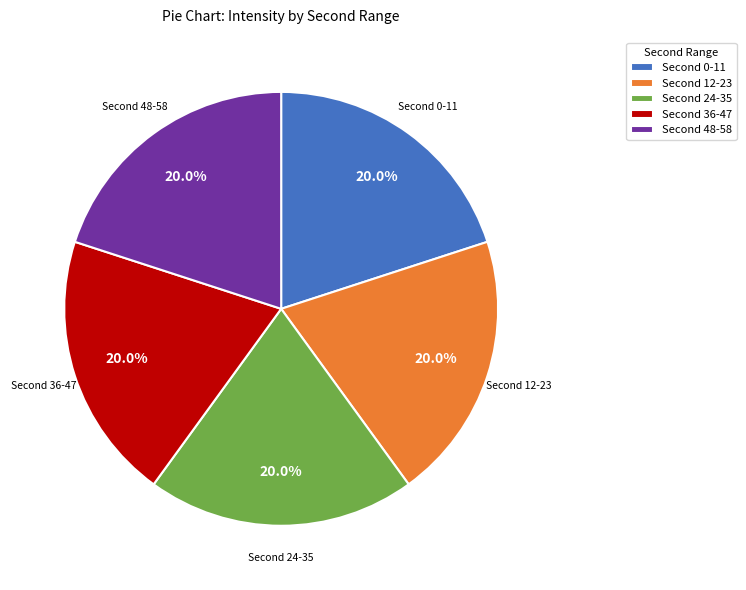

Is there any slice that represents more than half of the pie?

No